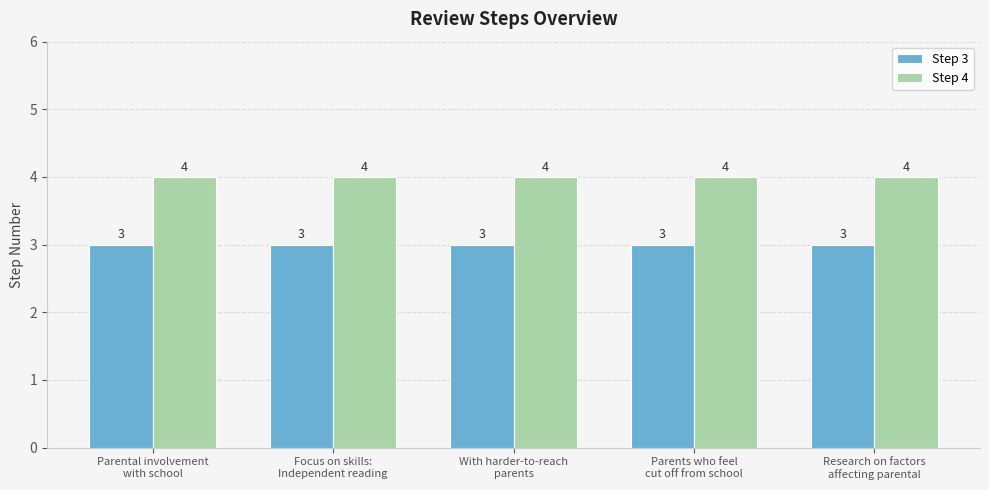

What is the lowest value of the Step 4 series?

4